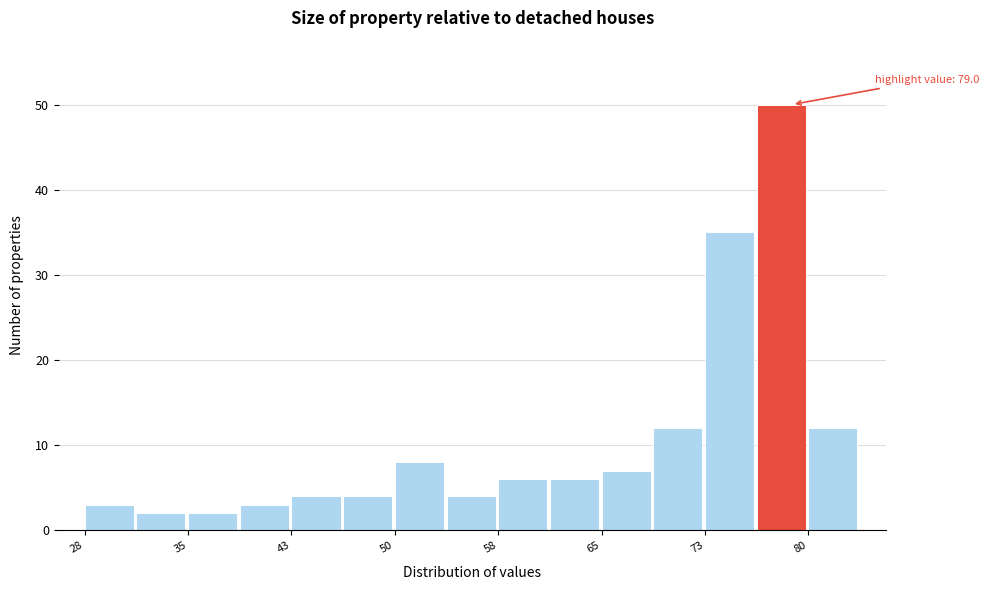

Read against the x-axis, roughly where is the centre of the tallest bar?

78